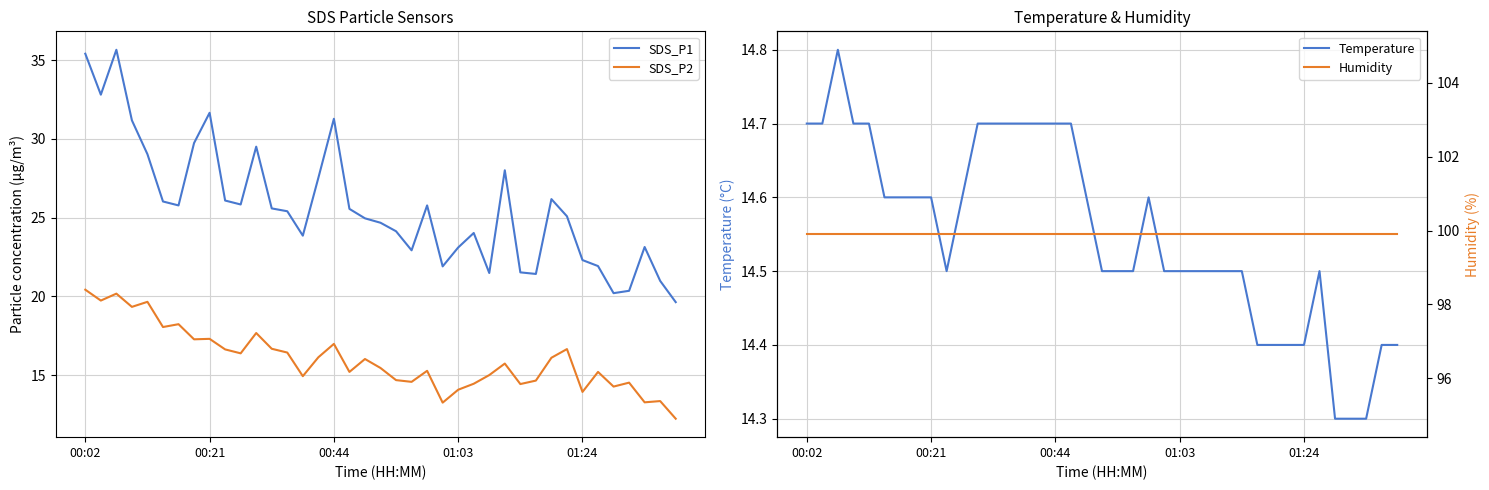

True or false: Humidity and SDS_P1 intersect in this chart.

False